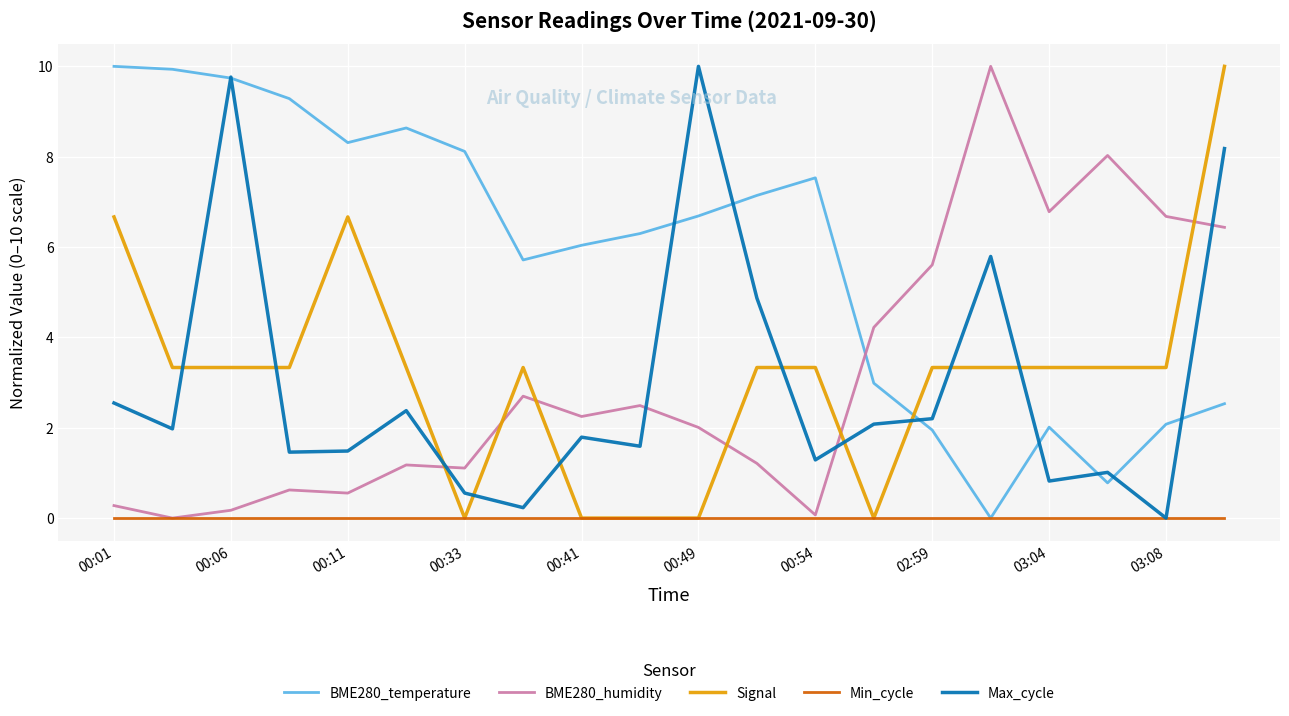

True or false: Signal has more than 1 interior local peaks.

True